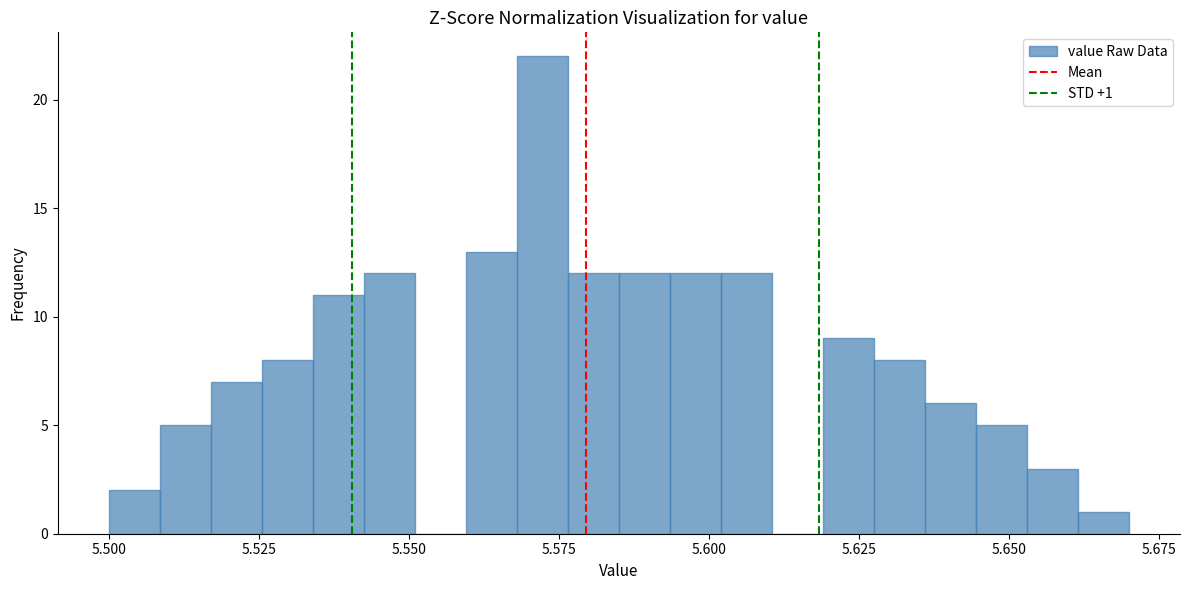

Around what value on the x-axis is the tallest bar? Give the approximate position of its centre, as read against the axis.

5.570